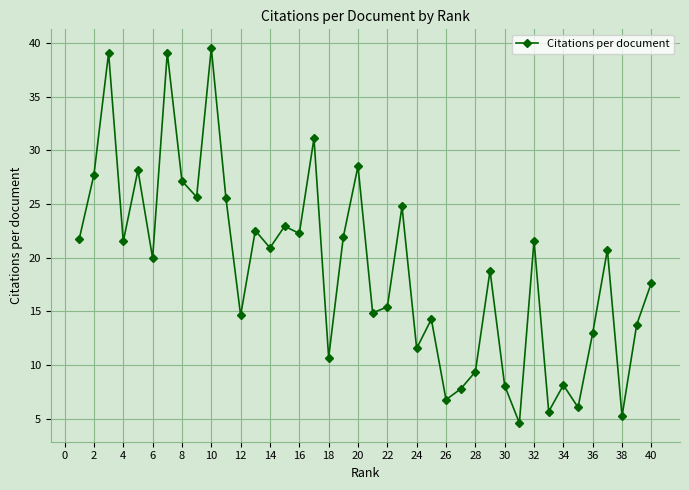

What is the difference between the maximum and minimum values?

34.9